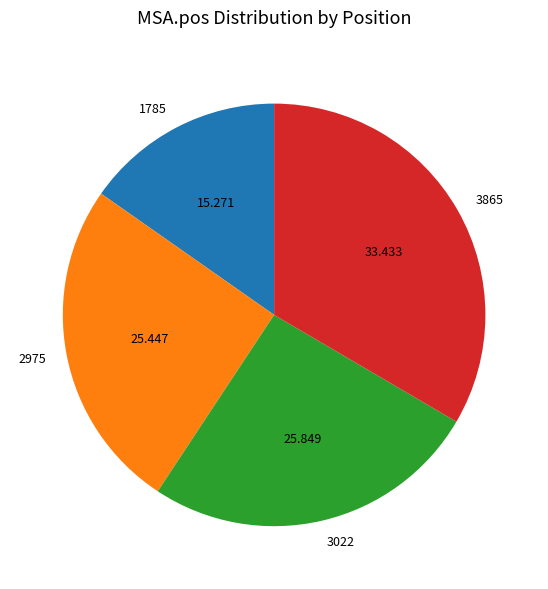

Is the sum of 1785 and 3865 greater than half?

No